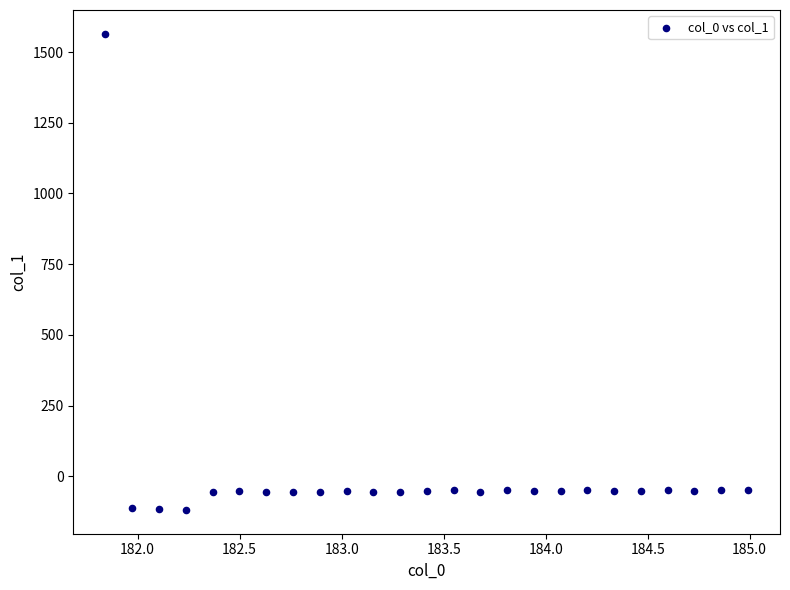

What is the range of X values (max minus min)?

3.1